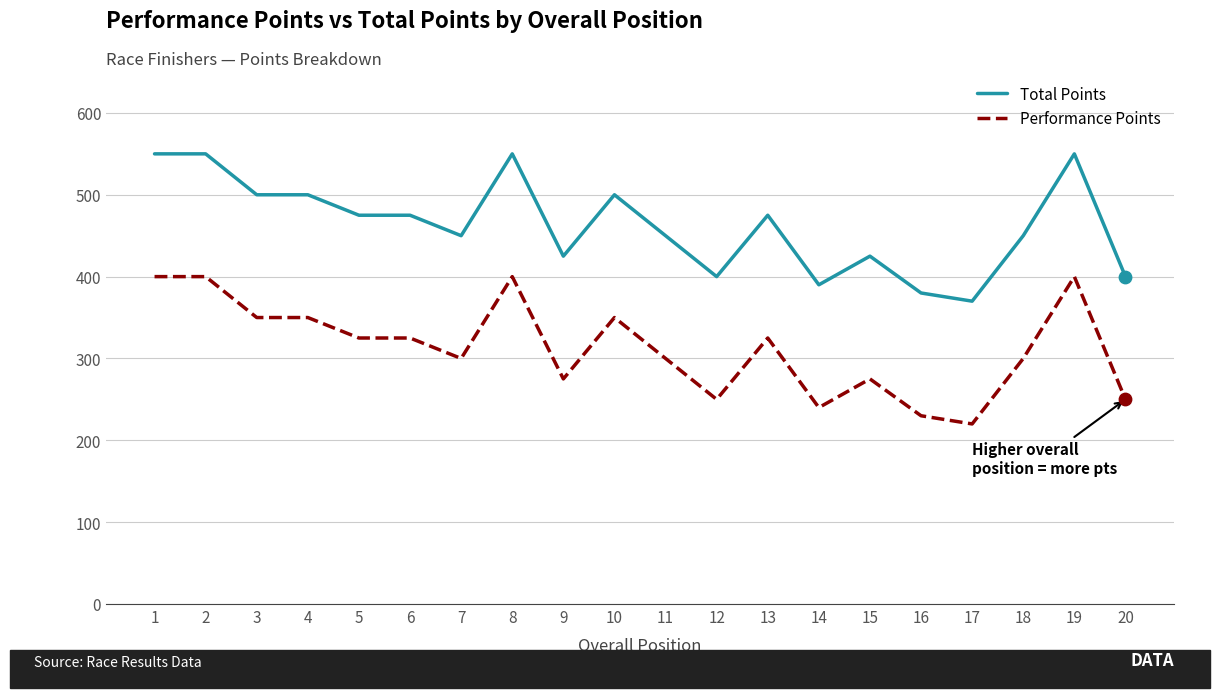

Is the value of Performance Points at 6 greater than the value of Total Points at 4?

No